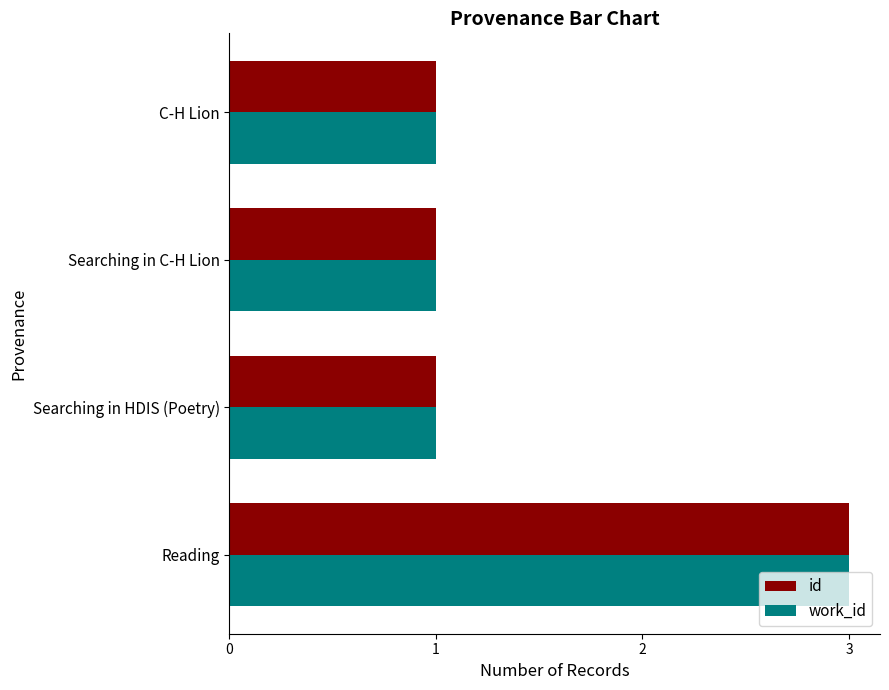

The id series shows 1 at Searching in C-H Lion. True or false?

True